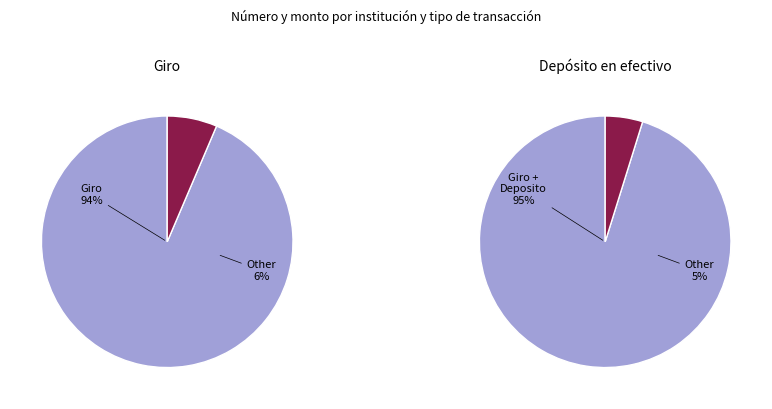

Is it true that Banco Internacional is 1% of the pie?

False